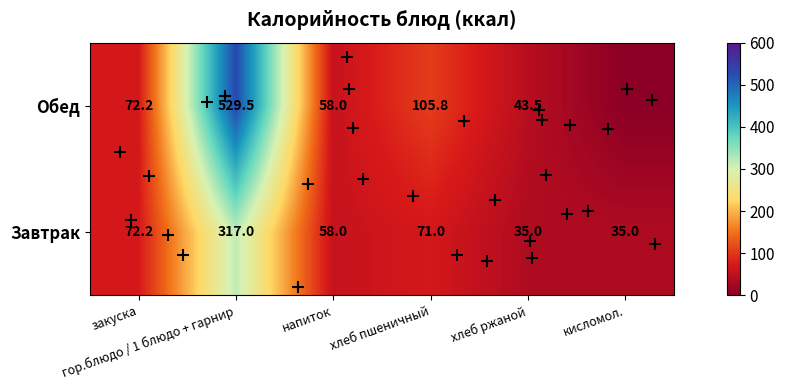

Is the value of Завтрак at закуска greater than the value of Обед at кисломол.?

Yes